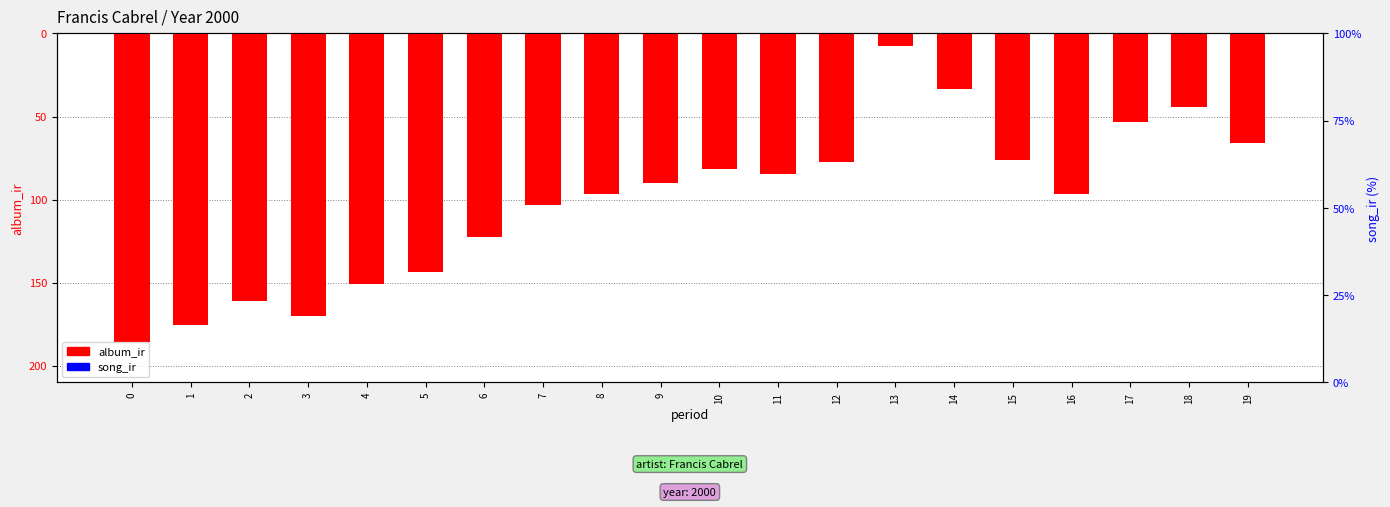

What is the spread (max minus min) of values at 16?

96.4